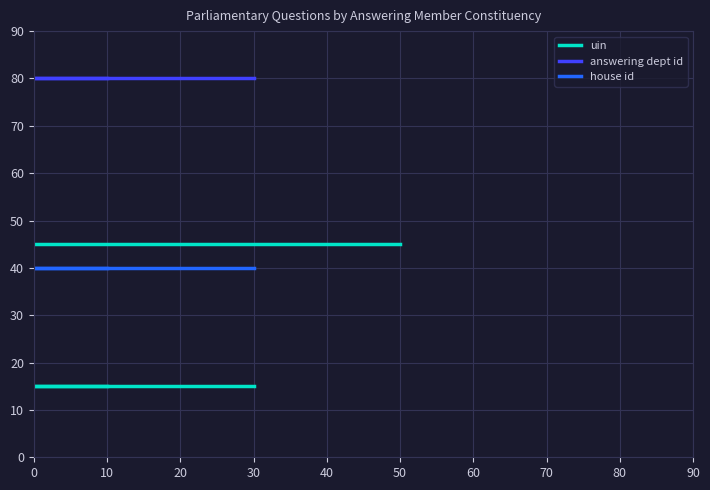

What is the maximum value shown in the chart?

80